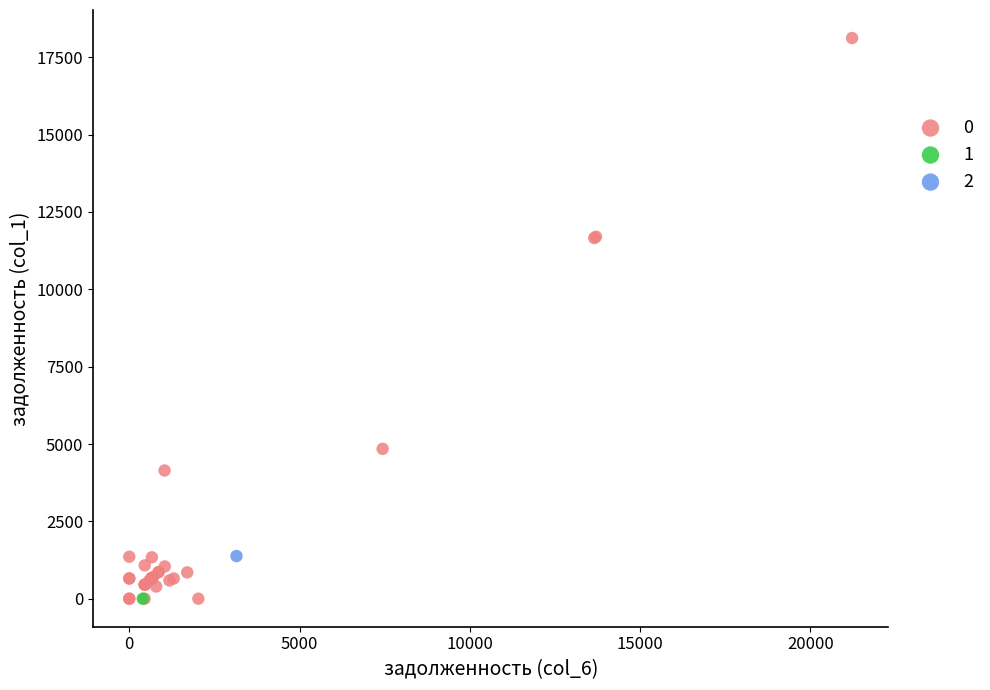

What are all the series names shown in the legend?

0, 1, 2